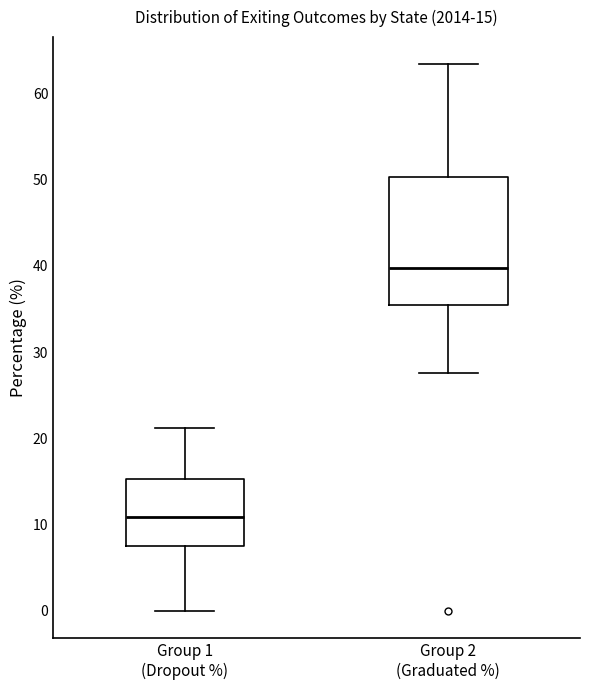

Which box is the tallest, from its lower edge to its upper edge?

Group 2 (Graduated %)